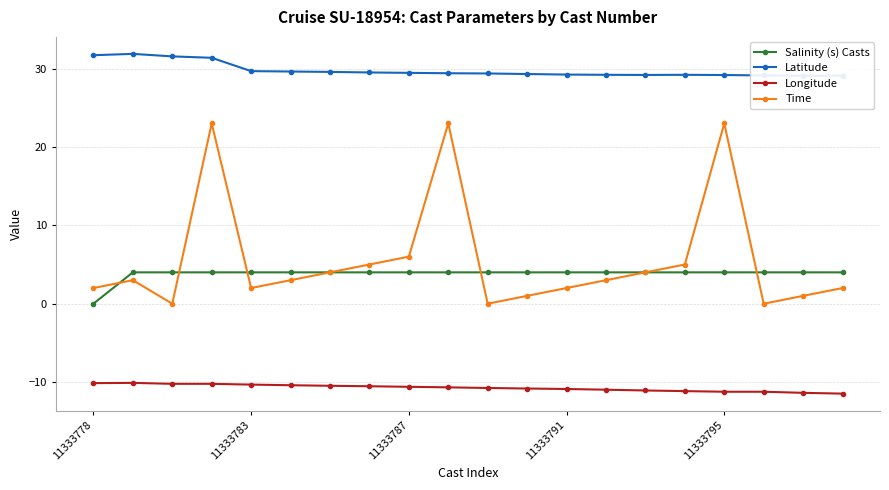

Is it true that Salinity (s) Casts equals 2.1 at 11333795?

False